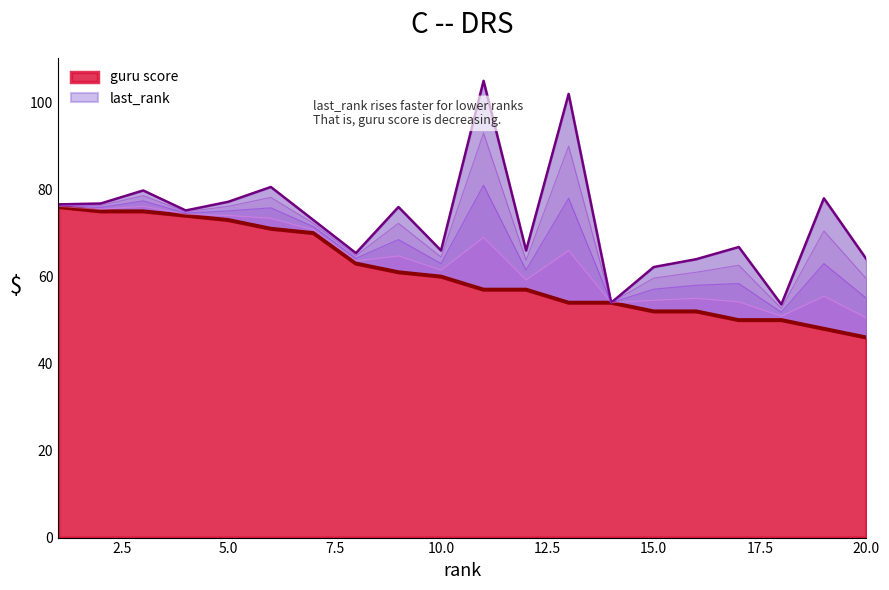

What is the value of the 2nd point from the left?

75